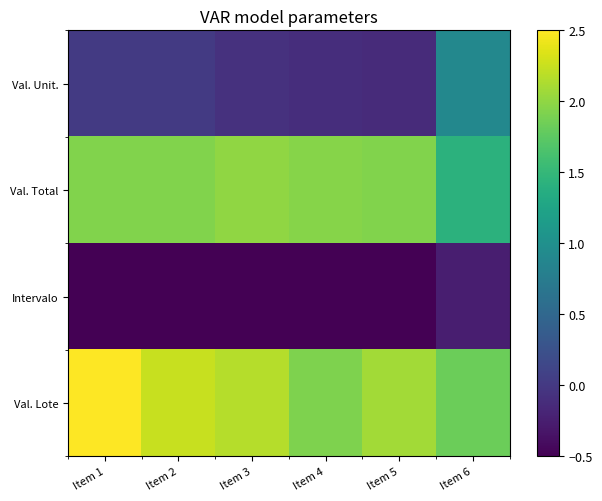

Which label corresponds to the largest value in the chart?

Item 1